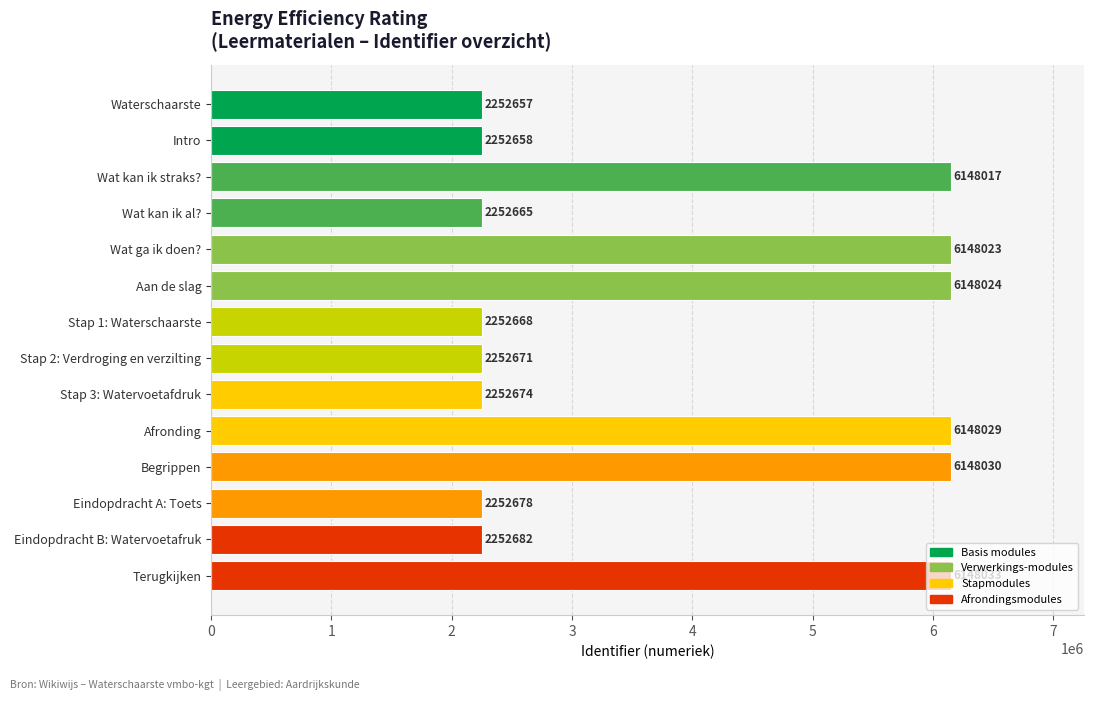

What is the approximate value at Eindopdracht A: Toets?

2252678